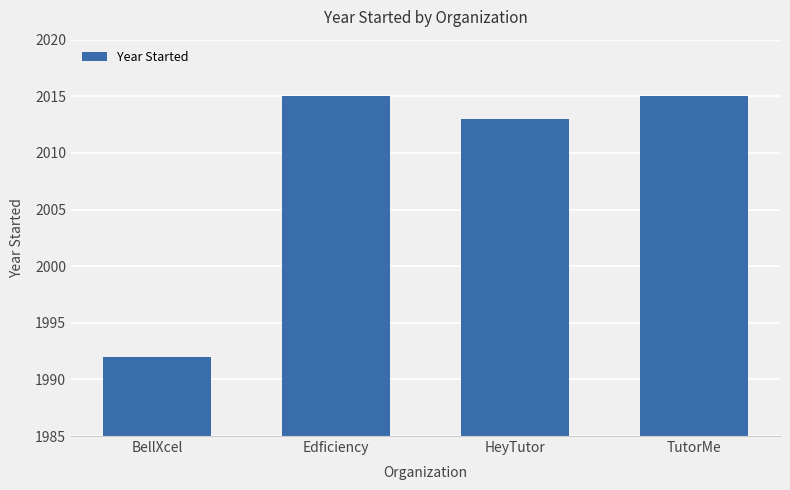

What is the sum of all values?

8035